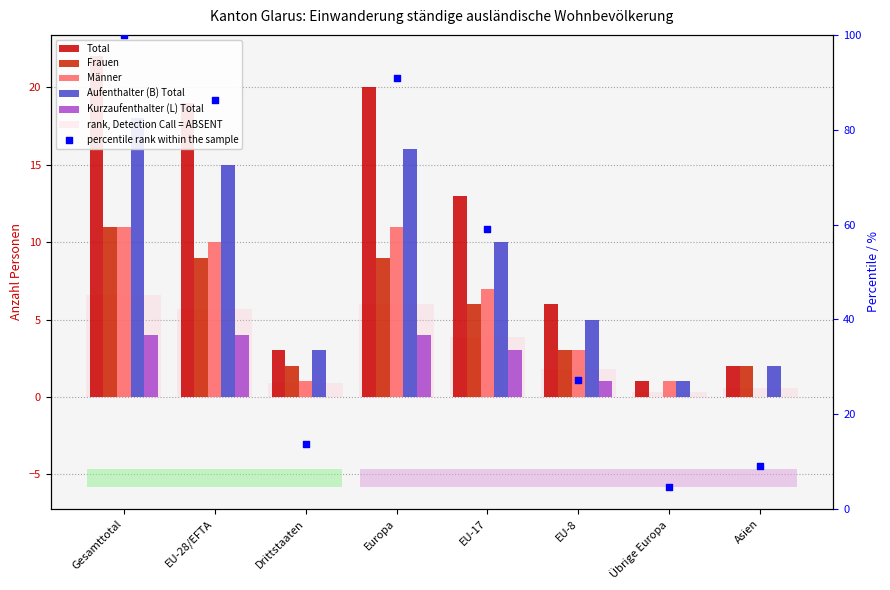

Which series reaches the minimum Y coordinate?

Frauen